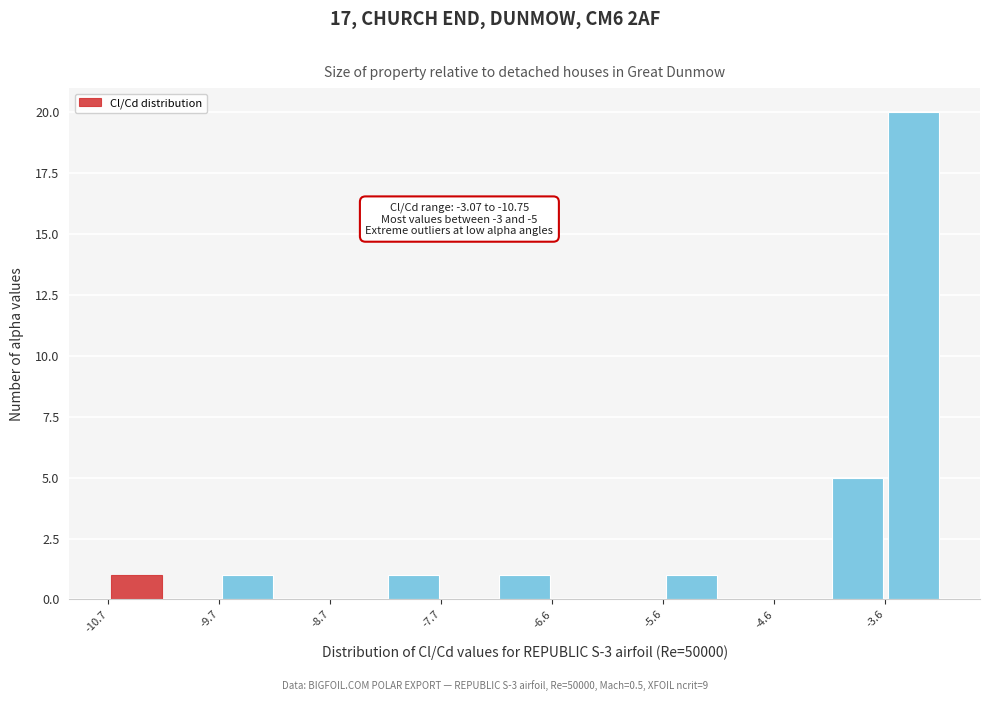

Around what value on the x-axis is the tallest bar? Give the approximate position of its centre, as read against the axis.

-3.4